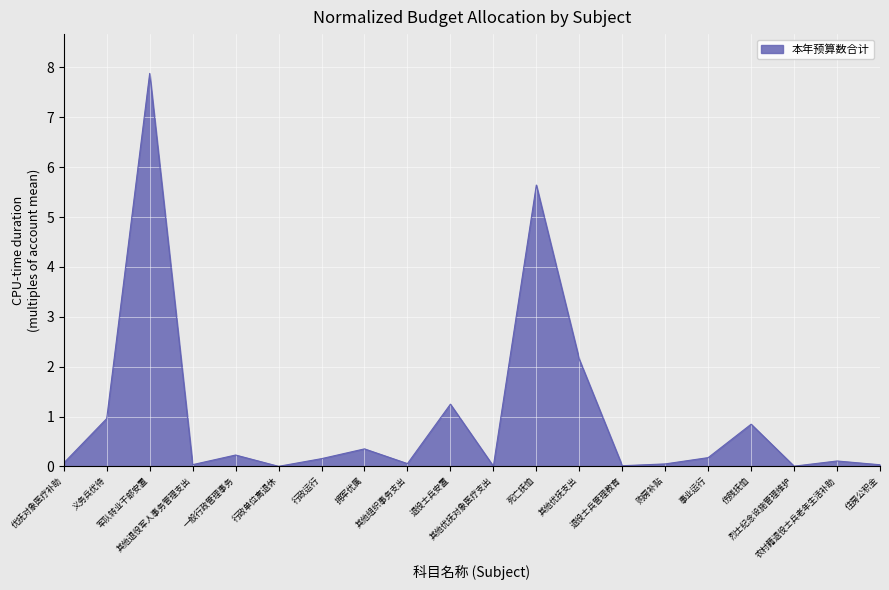

How many distinct data groups are displayed?

1